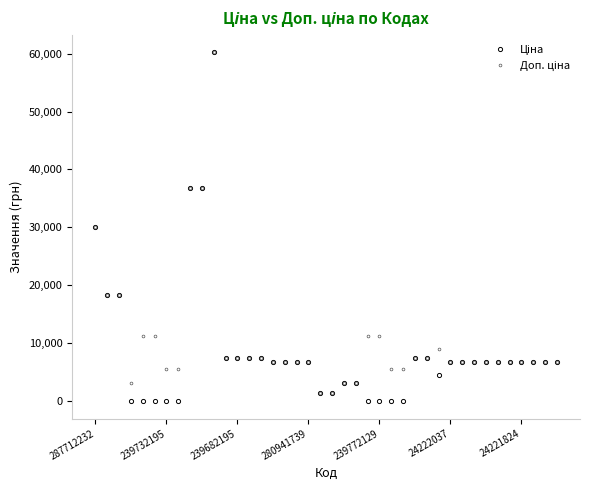

How many interior local peaks does the Доп. ціна series have?

2